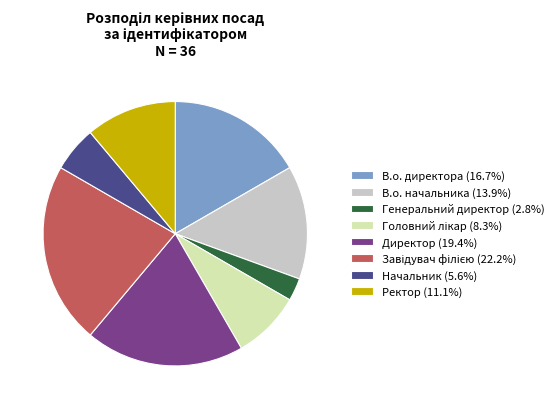

Is there any slice that represents more than half of the pie?

No